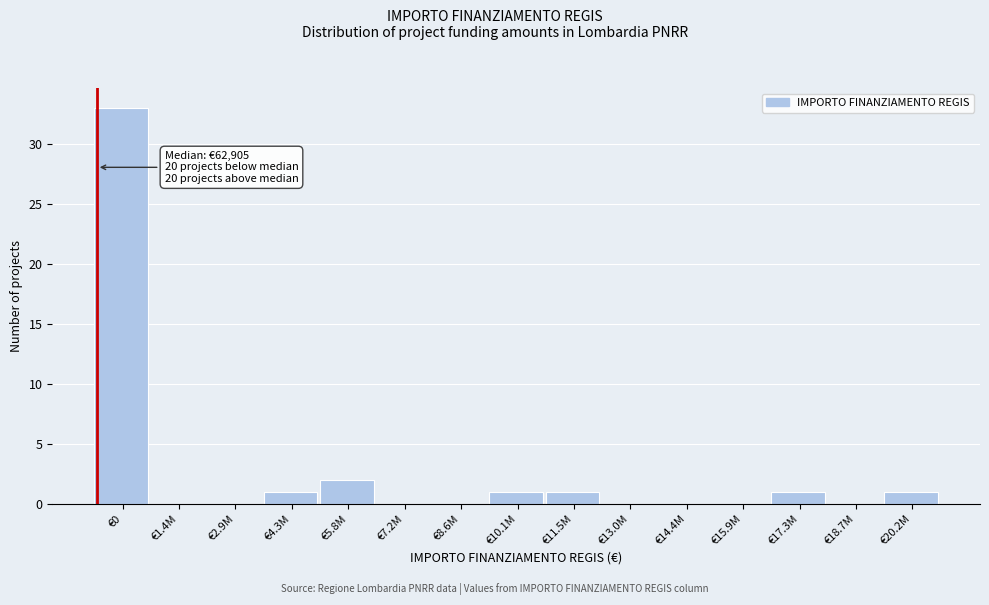

Reading left to right, transcribe all the data shown in this chart.

€0=33	€1.4M=0	€2.9M=0	€4.3M=1	€5.8M=2	€7.2M=0	€8.6M=0	€10.1M=1	€11.5M=1	€13.0M=0	€14.4M=0	€15.9M=0	€17.3M=1	€18.7M=0	€20.2M=1